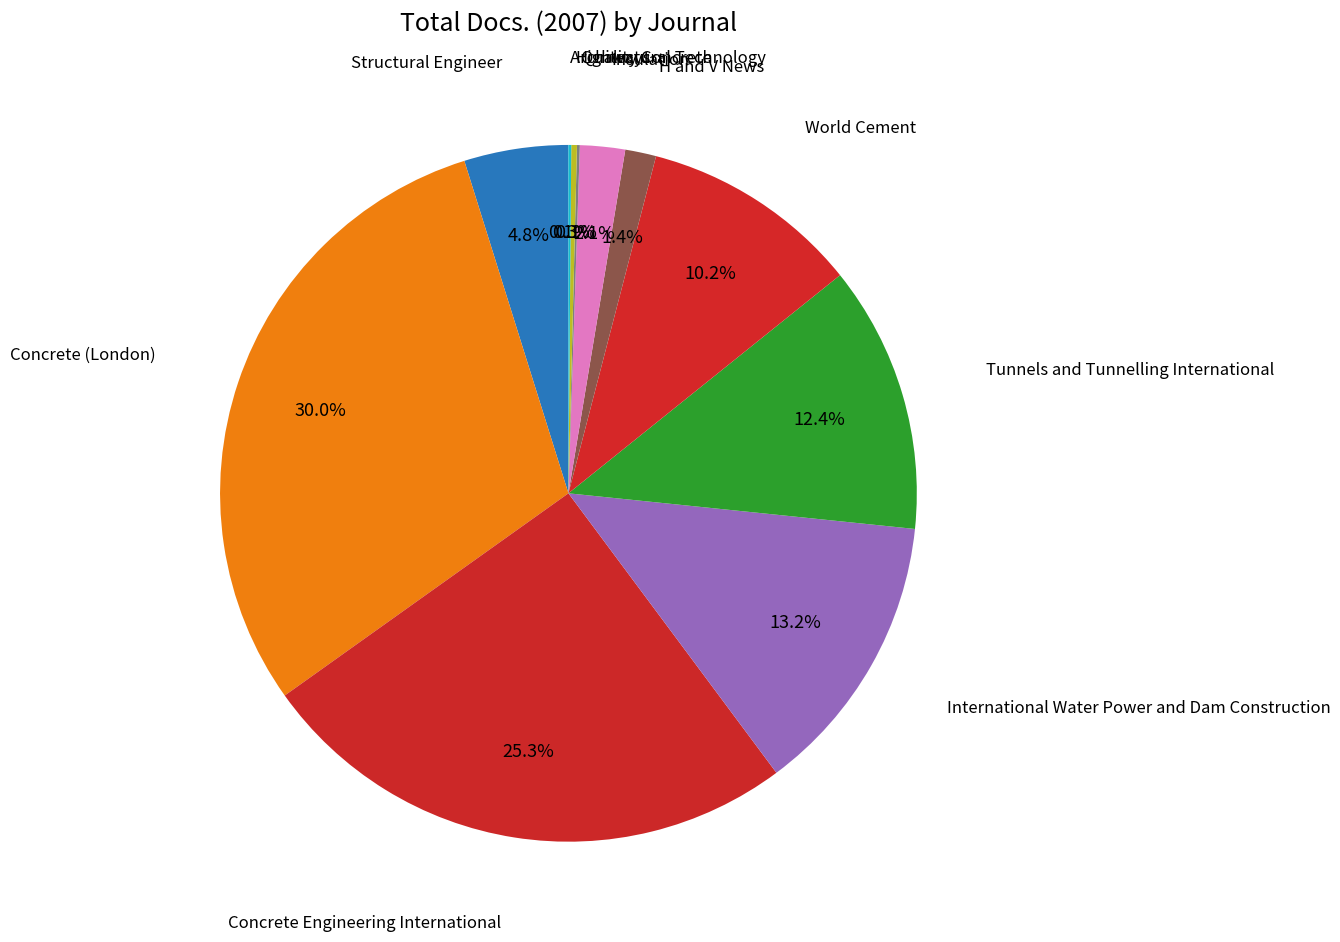

What is the smallest slice in the pie chart?

Quality Concrete